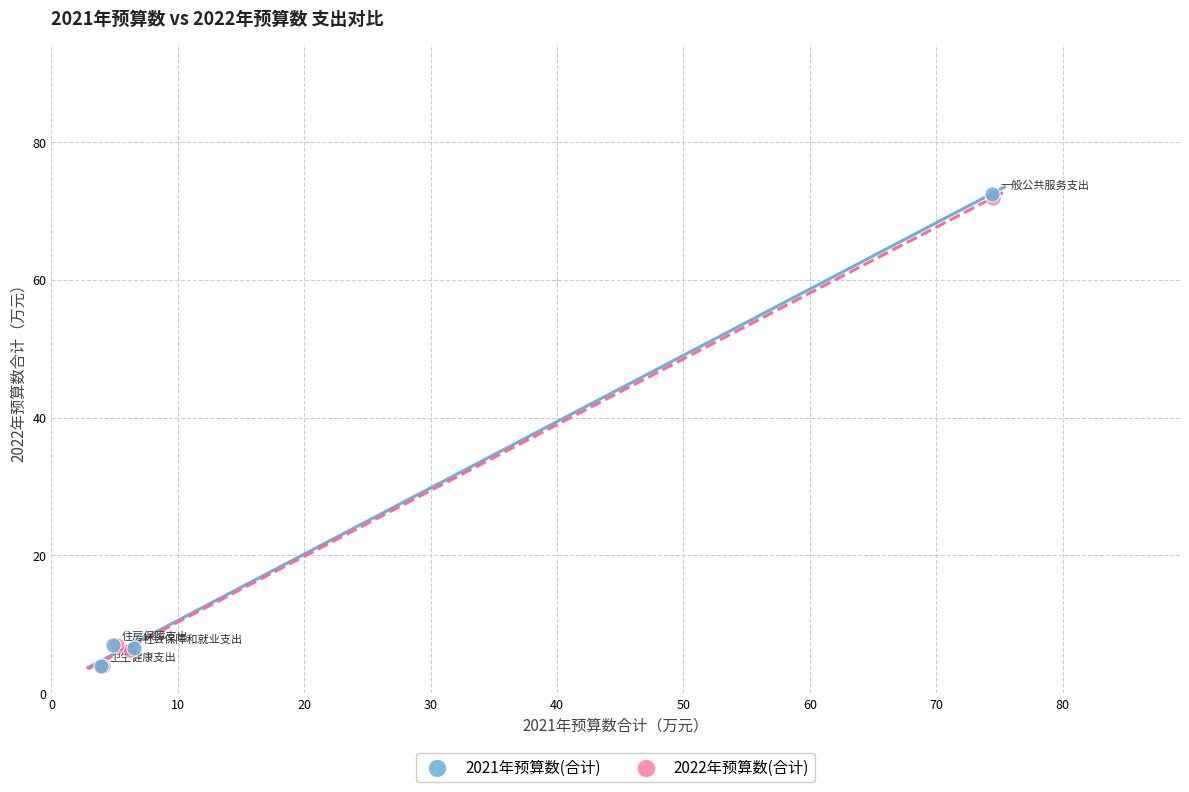

What are all the series names shown in the legend?

2021年预算数(合计), 2022年预算数(合计)